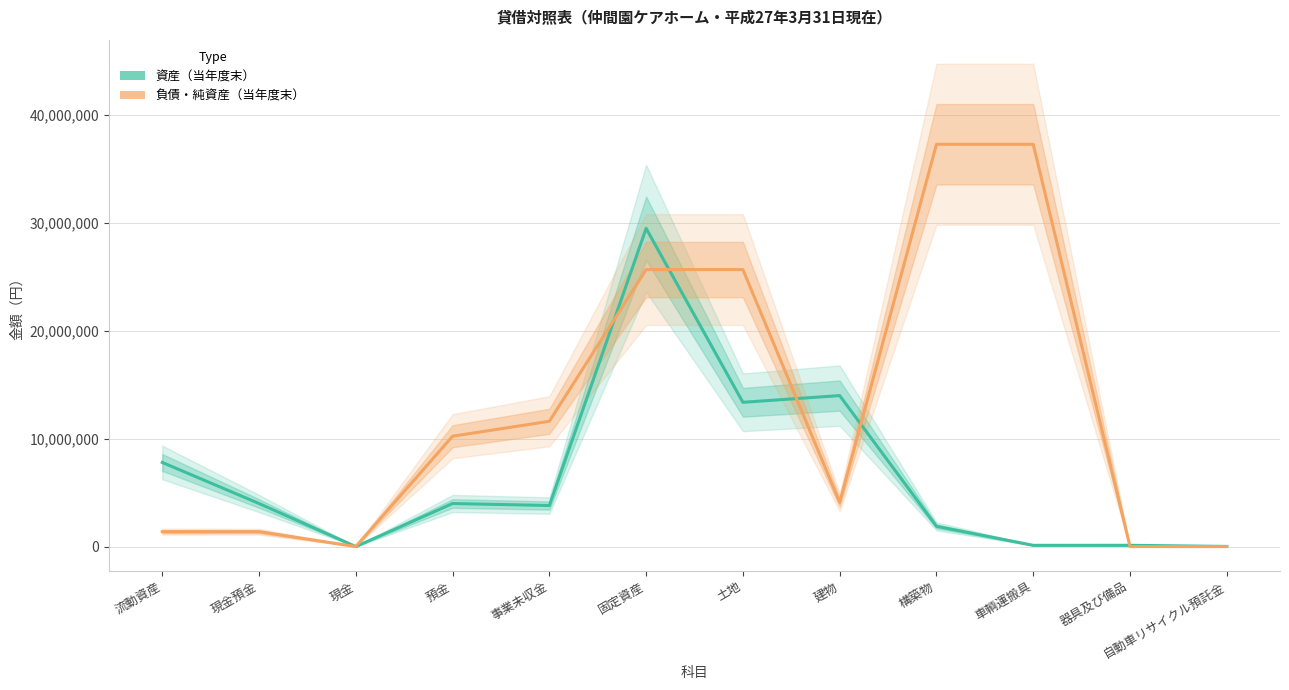

At 建物, list the series in order from largest to smallest.

資産（当年度末）, 負債・純資産（当年度末）